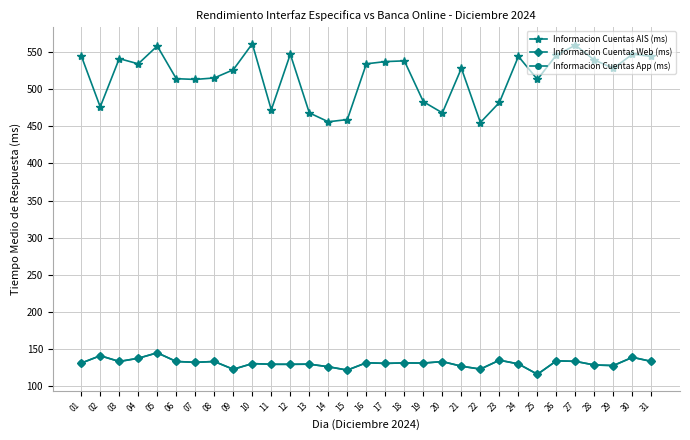

What is the sum of all Informacion Cuentas AIS (ms) values?

16030.0